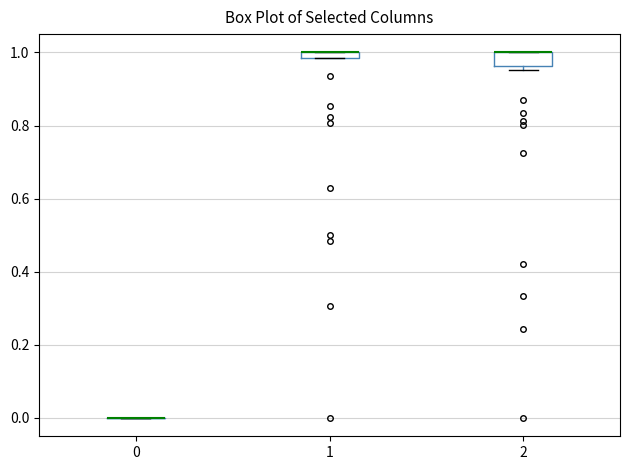

Where is the upper edge of the box at x = 2 on the y-axis? The values are not printed on the chart, so give them approximately, as read against the axis.

1.00